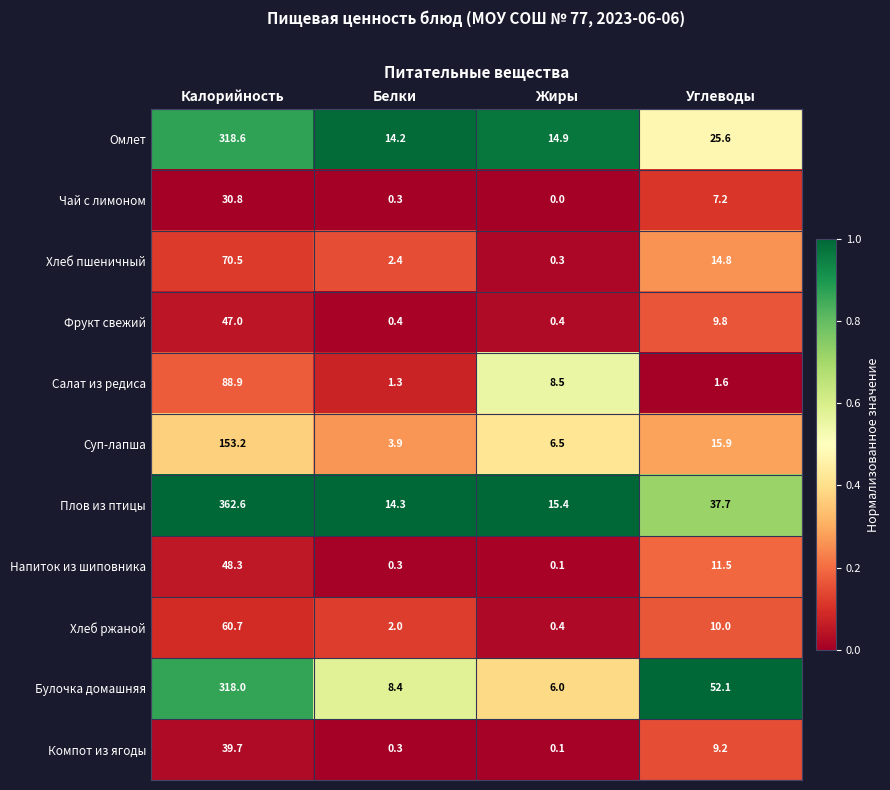

The Плов из птицы series shows 362.6 at Калорийность. True or false?

True